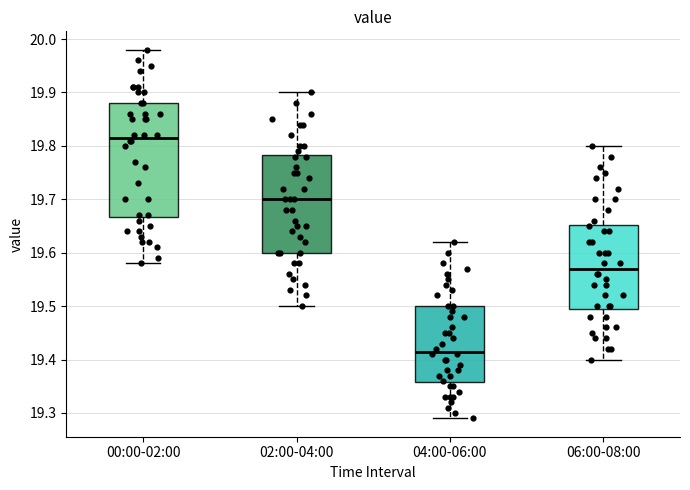

Where is the upper edge of the box for 06:00-08:00 on the y-axis? The values are not printed on the chart, so give them approximately, as read against the axis.

19.65